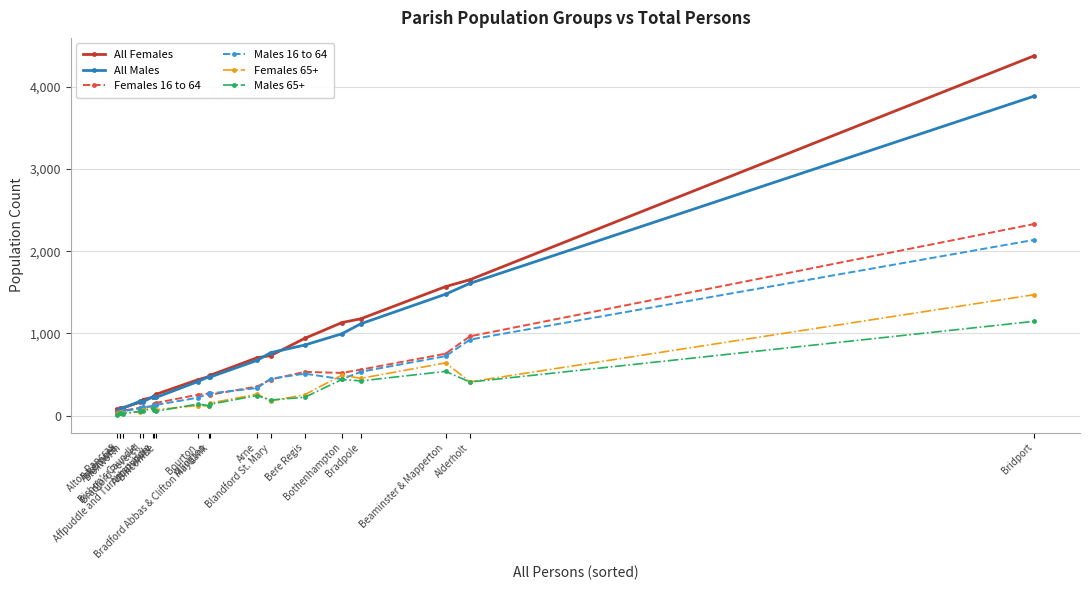

Is the value of All Males at Bradford Peverell greater than the value of Males 16 to 64 at Affpuddle and Turnerspuddle?

Yes